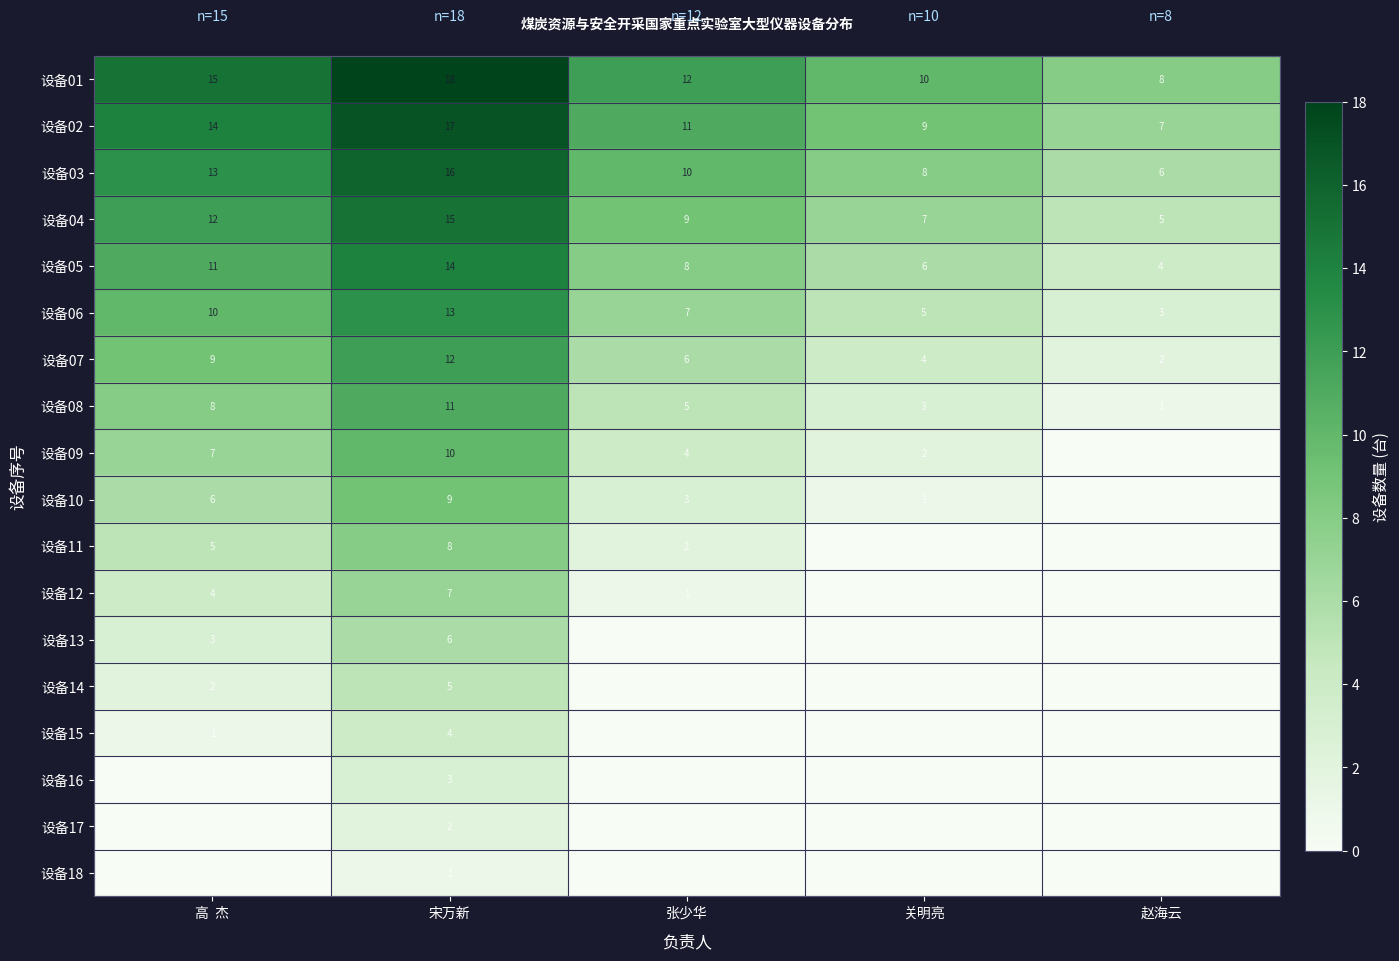

What is the total value across all series at 宋万新?

171